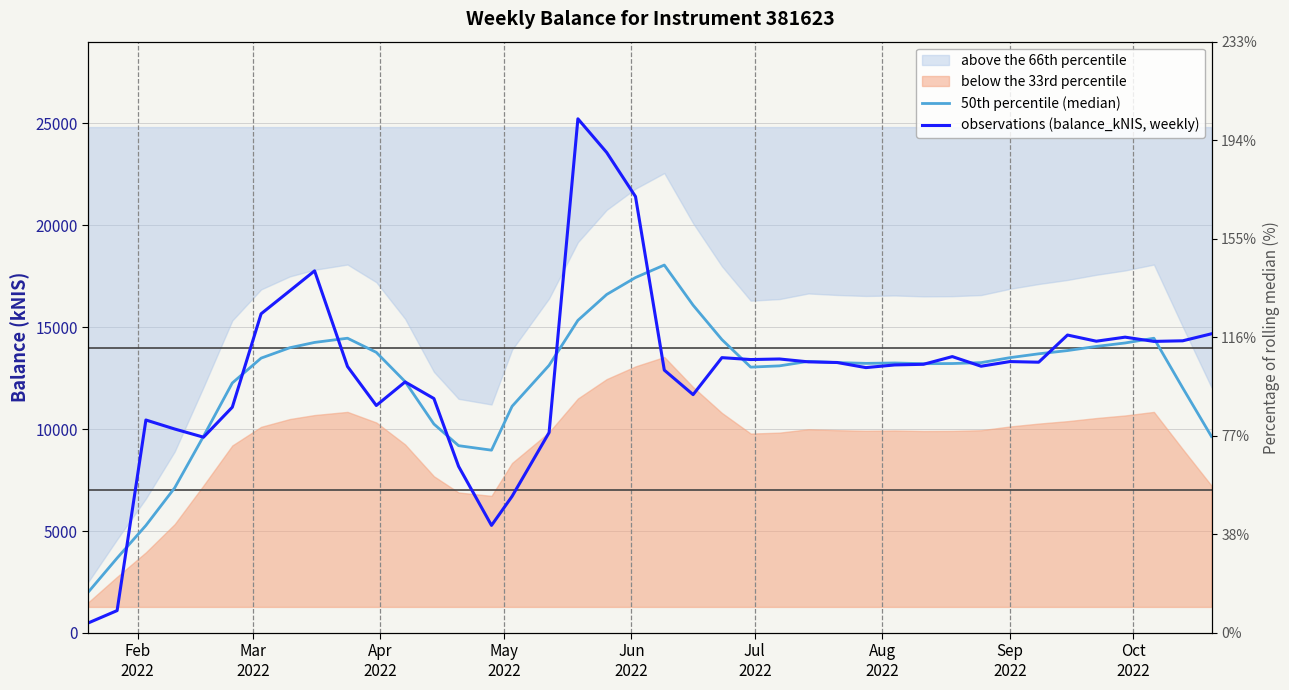

What is the average value of the 50th percentile (median) series?

12427.4